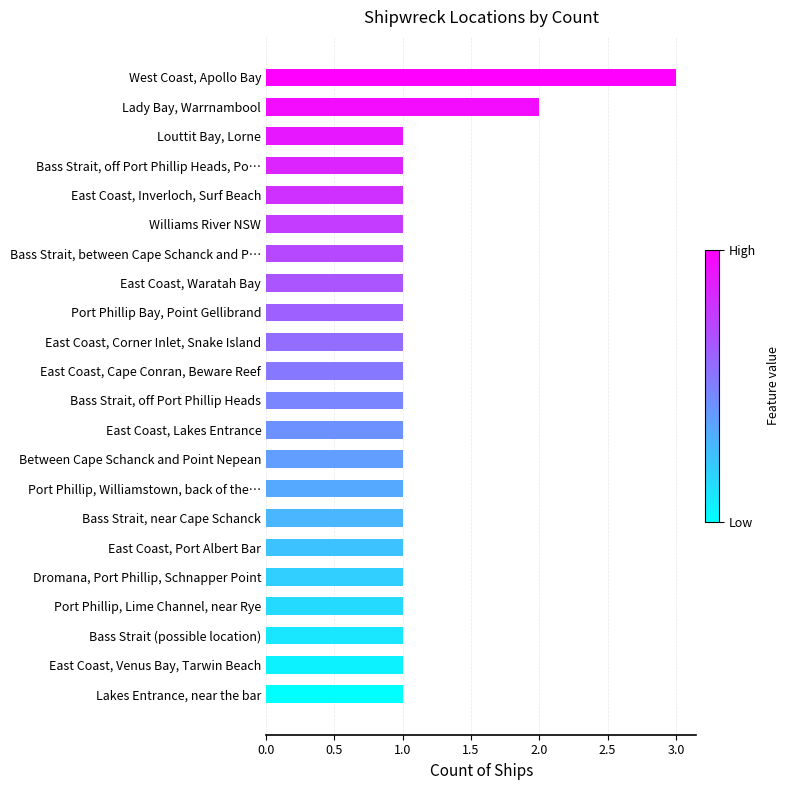

Does the chart contain stacked bars?

No